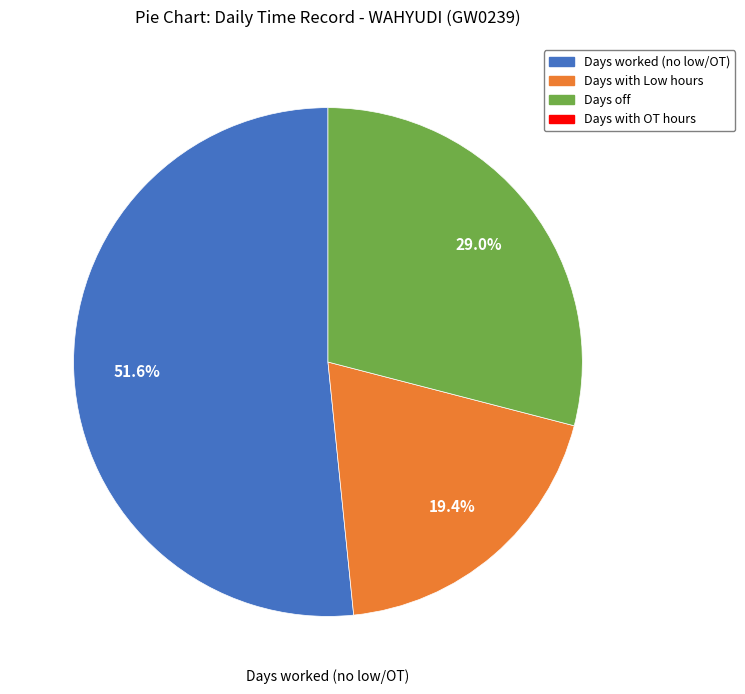

Is there any slice that represents more than half of the pie?

Yes